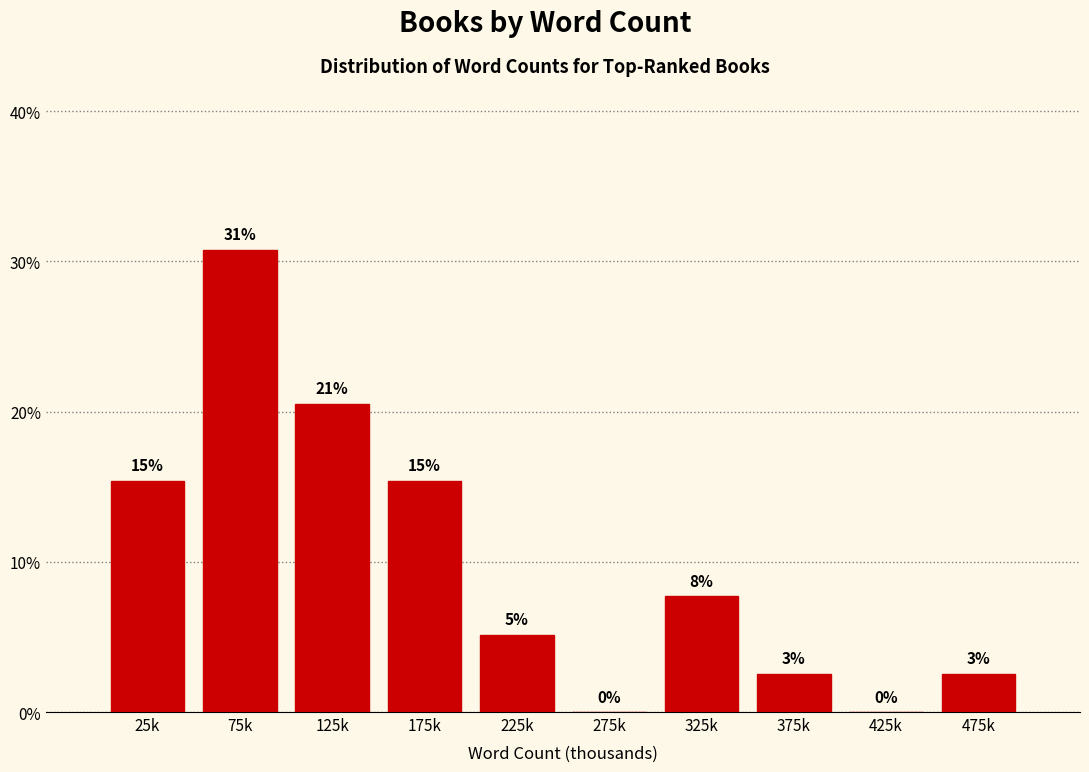

Are the bars horizontal?

No